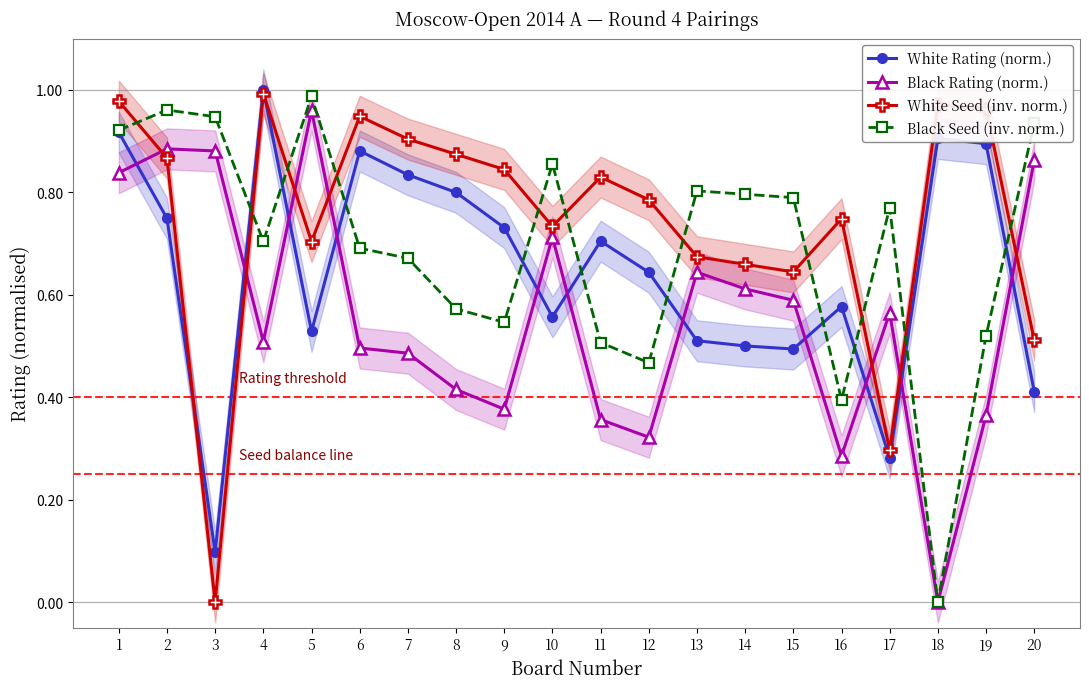

What is the total value across all series at 12?

2.2